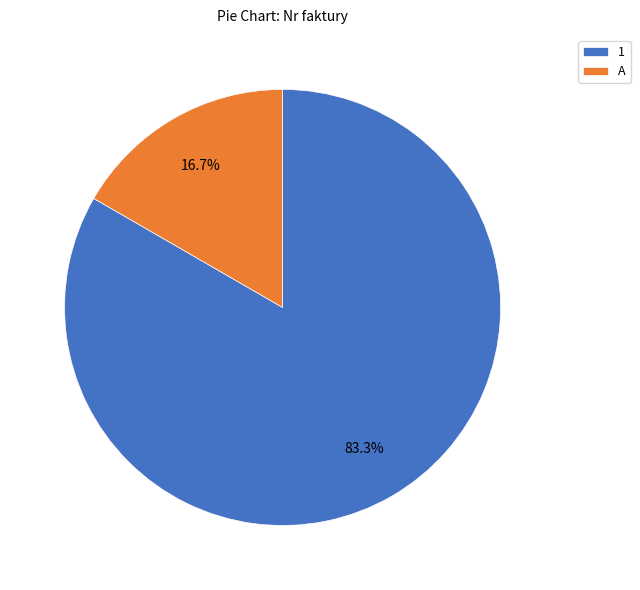

Rank the categories by value from highest to lowest.

1, A